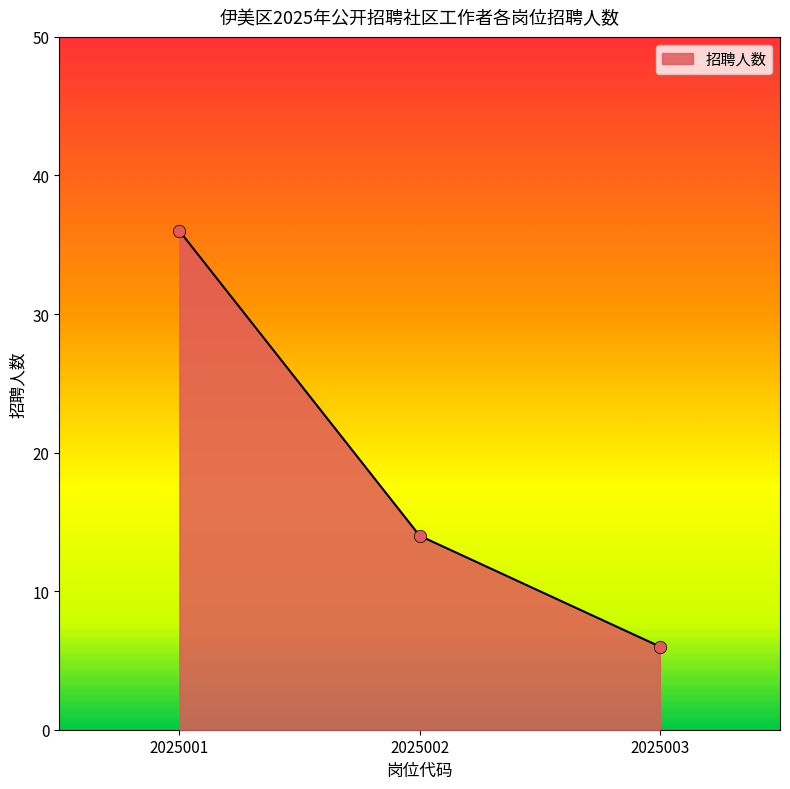

Approximately how many times larger is the value at 2025002 compared to 2025003?

2.3